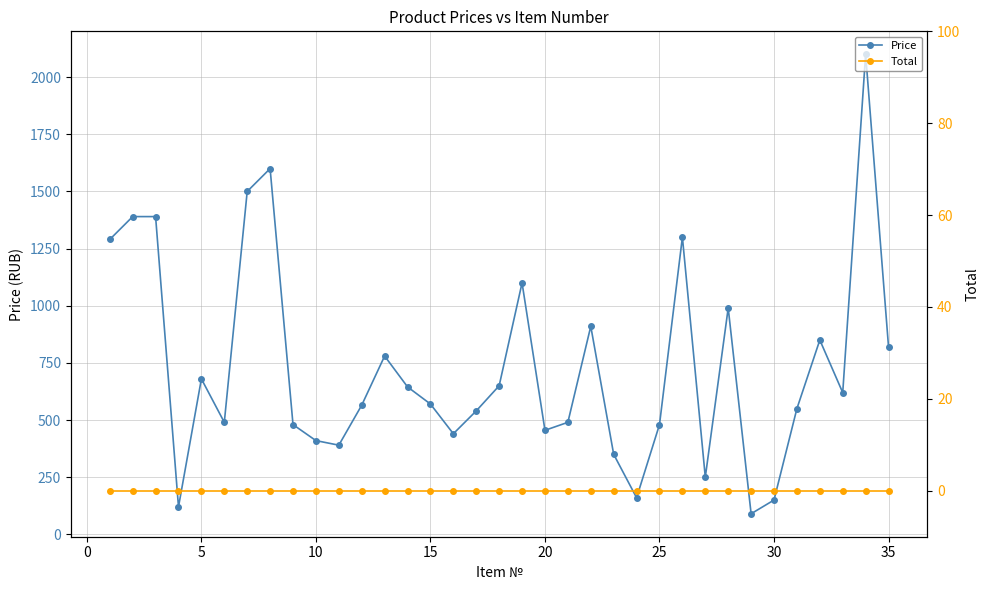

List the series in order of their peak value, highest first.

Price, Total